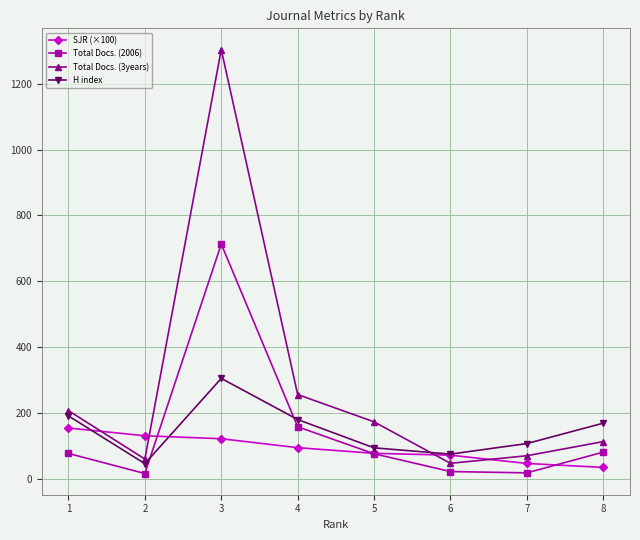

What is the lowest value of the Total Docs. (3years) series?

47.0